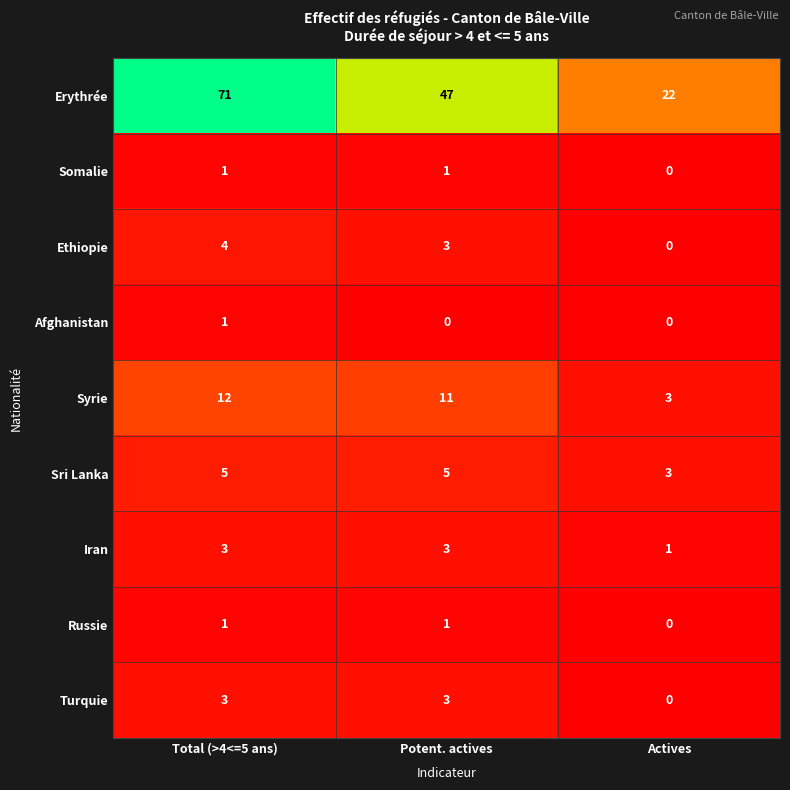

True or false: Afghanistan has a value of 1 at Total (>4<=5 ans).

True